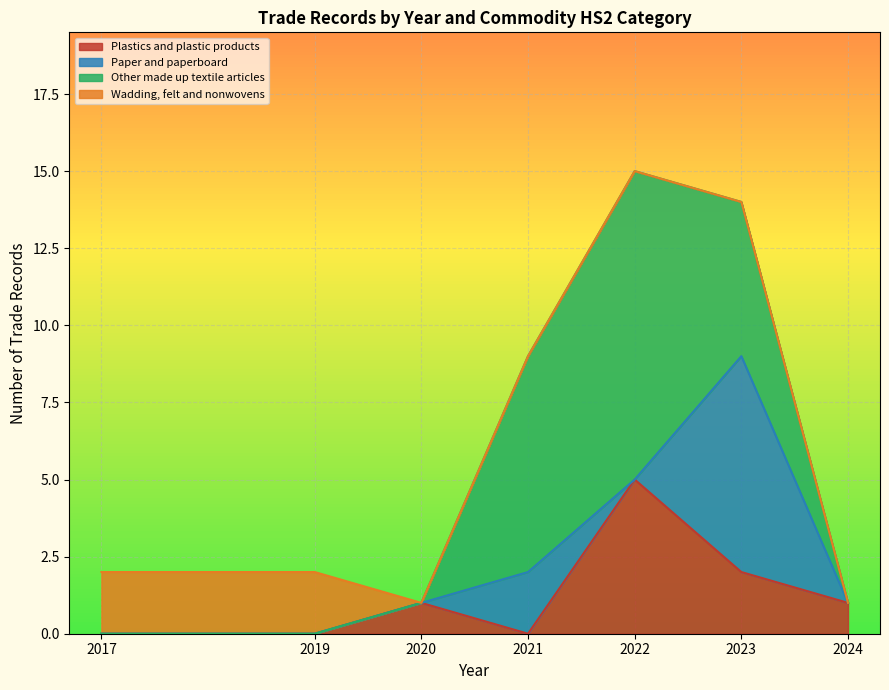

What is the highest value of the Plastics and plastic products series?

5